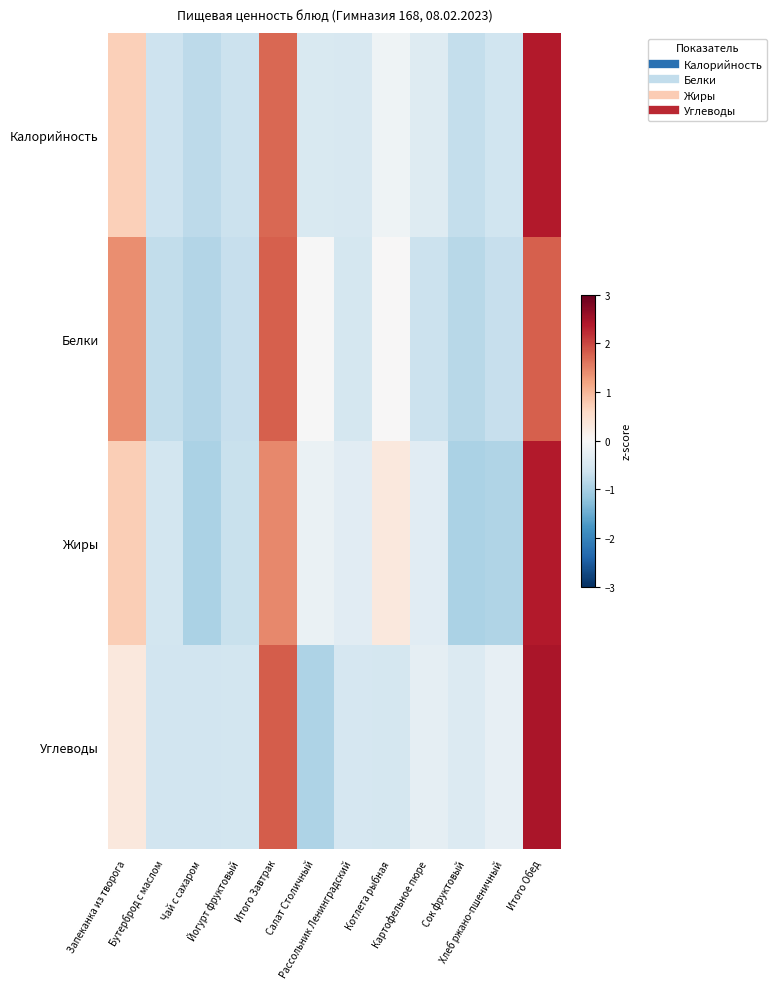

Reading left to right, transcribe all the data shown in this chart.

Калорийность: Запеканка из творога=0.7	Бутерброд с маслом=-0.6	Чай с сахаром=-0.8	Йогурт фруктовый=-0.6	Итого Завтрак=1.7	Салат Столичный=-0.5	Рассольник Ленинградский=-0.5	Котлета рыбная=-0.1	Картофельное пюре=-0.4	Сок фруктовый=-0.7	Хлеб ржано-пшеничный=-0.6	Итого Обед=2.4
Белки: Запеканка из творога=1.4	Бутерброд с маслом=-0.7	Чай с сахаром=-0.9	Йогурт фруктовый=-0.7	Итого Завтрак=1.8	Салат Столичный=-0.0	Рассольник Ленинградский=-0.5	Котлета рыбная=0.0	Картофельное пюре=-0.6	Сок фруктовый=-0.8	Хлеб ржано-пшеничный=-0.7	Итого Обед=1.8
Жиры: Запеканка из творога=0.7	Бутерброд с маслом=-0.5	Чай с сахаром=-0.9	Йогурт фруктовый=-0.7	Итого Завтрак=1.4	Салат Столичный=-0.2	Рассольник Ленинградский=-0.3	Котлета рыбная=0.3	Картофельное пюре=-0.3	Сок фруктовый=-0.9	Хлеб ржано-пшеничный=-0.9	Итого Обед=2.4
Углеводы: Запеканка из творога=0.3	Бутерброд с маслом=-0.6	Чай с сахаром=-0.6	Йогурт фруктовый=-0.5	Итого Завтрак=1.8	Салат Столичный=-0.9	Рассольник Ленинградский=-0.5	Котлета рыбная=-0.5	Картофельное пюре=-0.3	Сок фруктовый=-0.4	Хлеб ржано-пшеничный=-0.2	Итого Обед=2.4